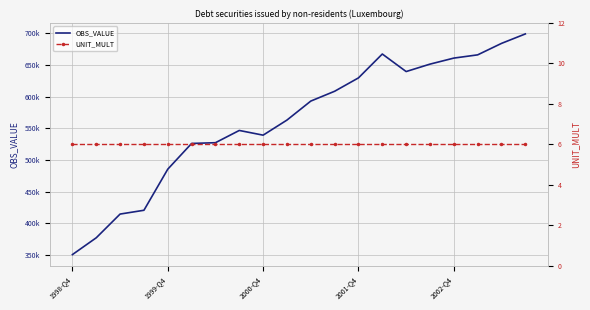

The UNIT_MULT series shows 8.0 at 6. True or false?

False